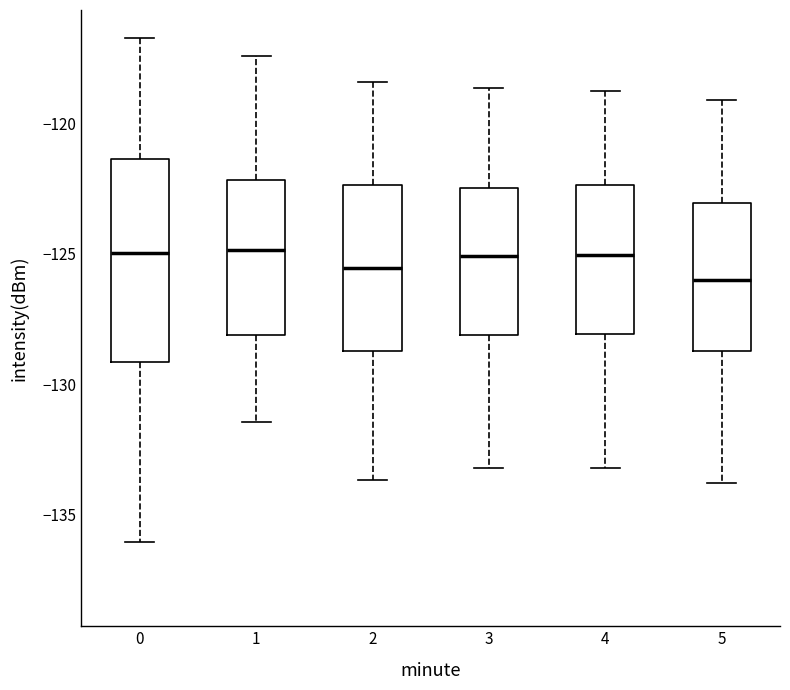

Where is the upper edge of the box at x = 1 on the y-axis? The values are not printed on the chart, so give them approximately, as read against the axis.

-122.0